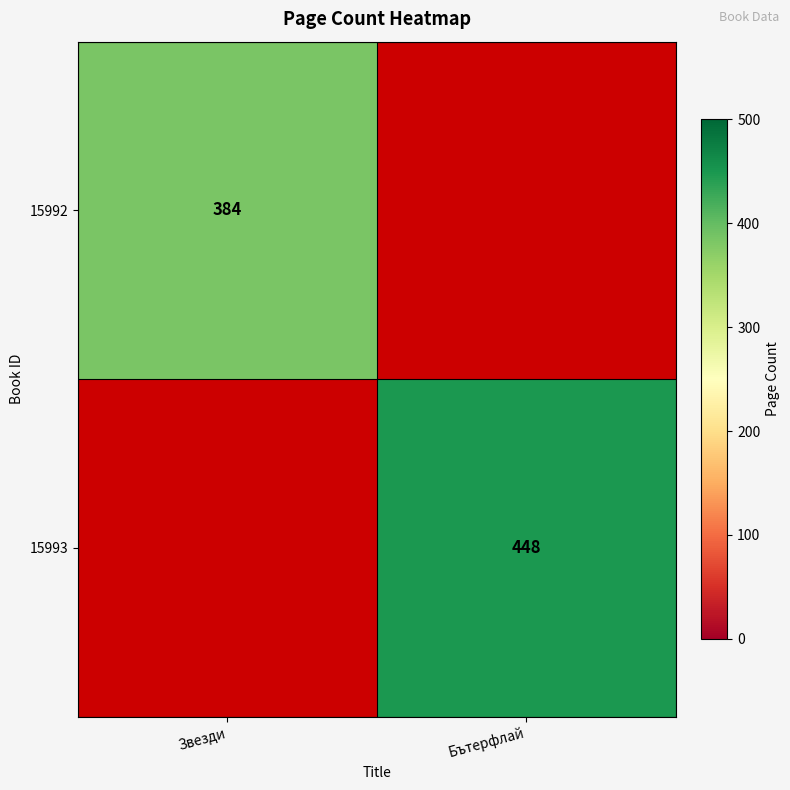

The value of 15992 at Звезди is 88.1. True or false?

False